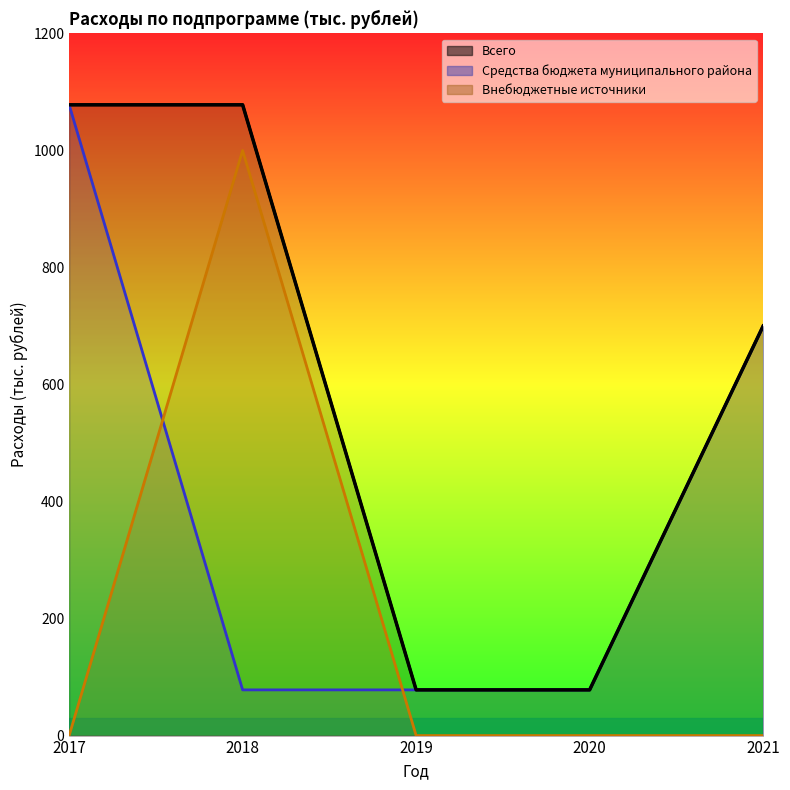

What are all the series names shown in the legend?

Всего, Средства бюджета муниципального района, Внебюджетные источники